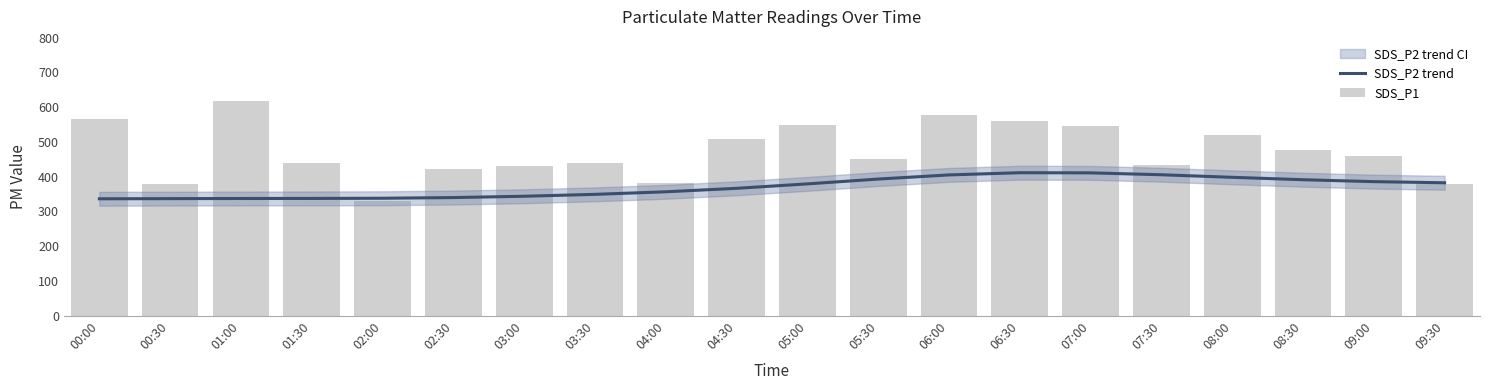

Is it true that SDS_P2 trend equals 672.2 at 06:00?

False